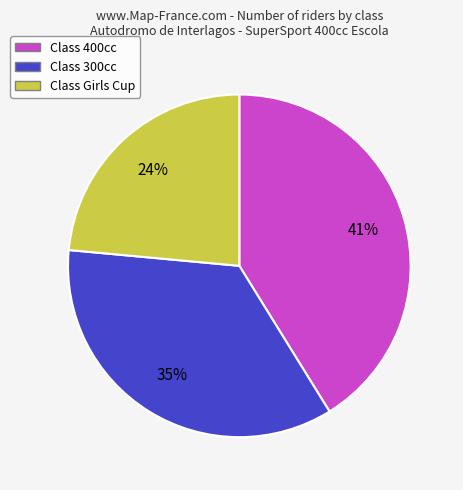

Is there any slice that represents more than half of the pie?

No